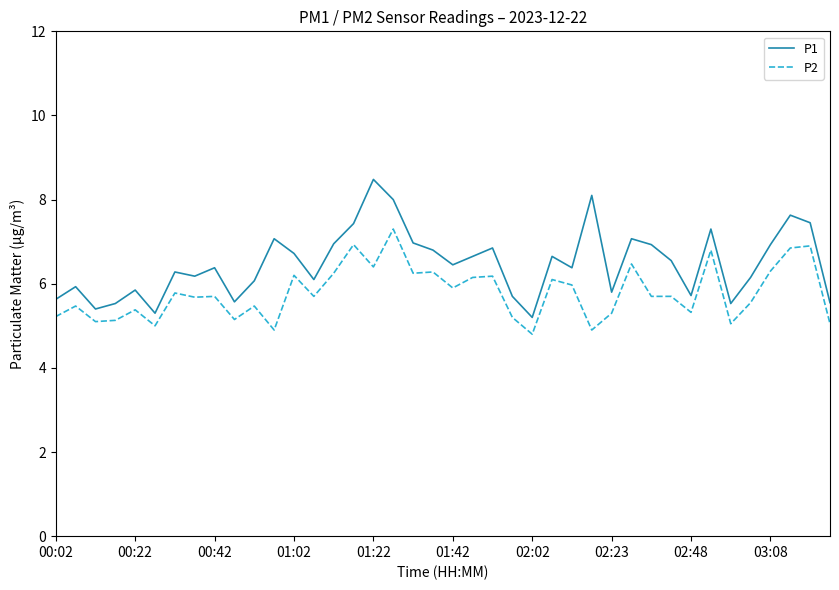

What is the minimum value shown in the chart?

4.8